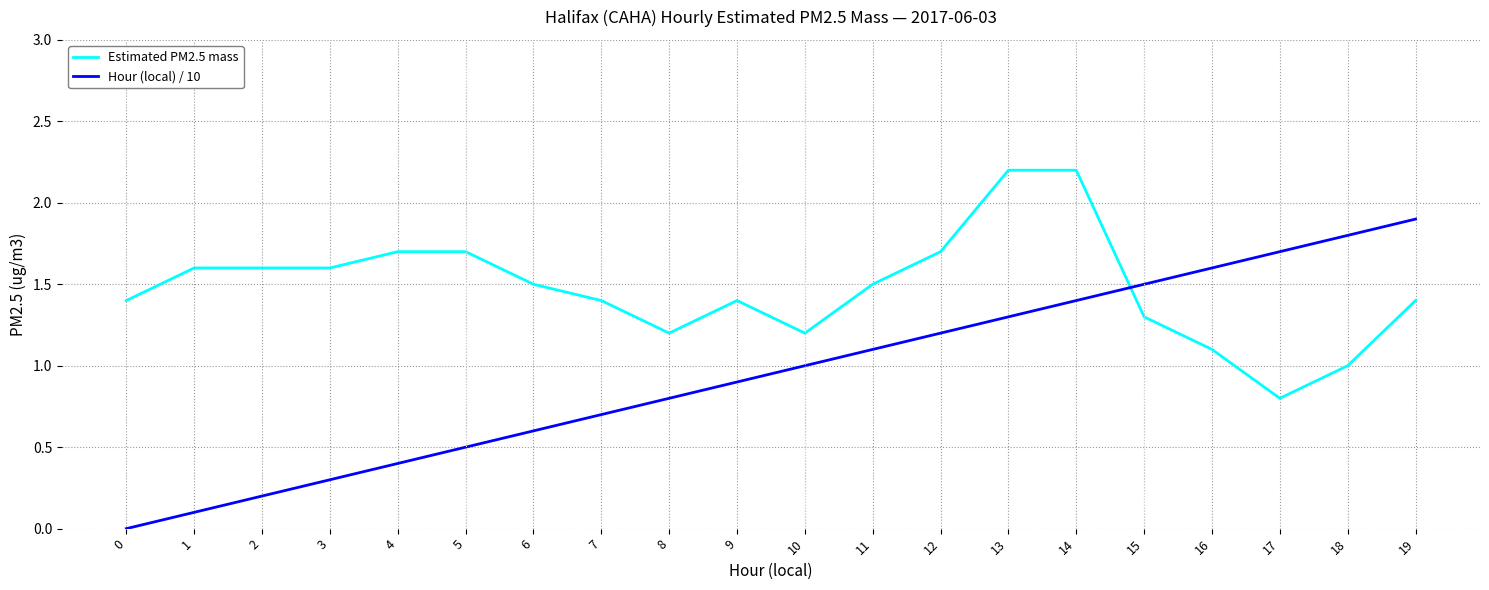

What is the total value across all series at 11?

2.6